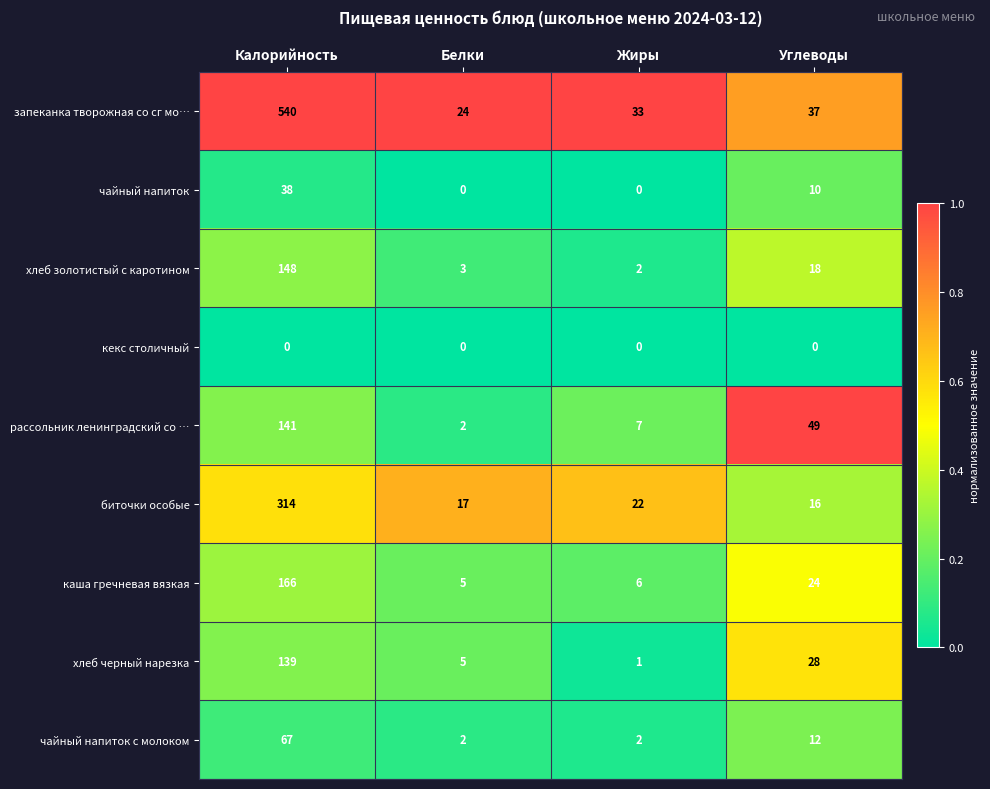

The рассольник ленинградский со … series shows 4 at Жиры. True or false?

False